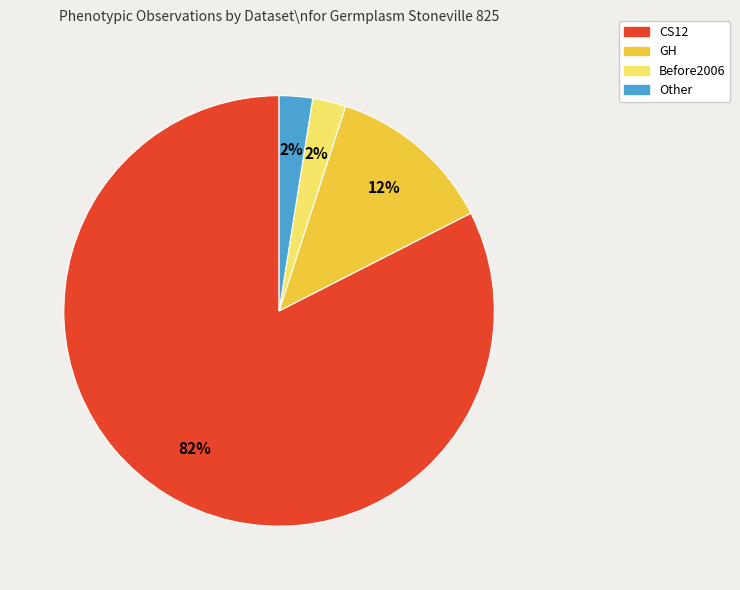

Is it true that GH is 8% of the pie?

False